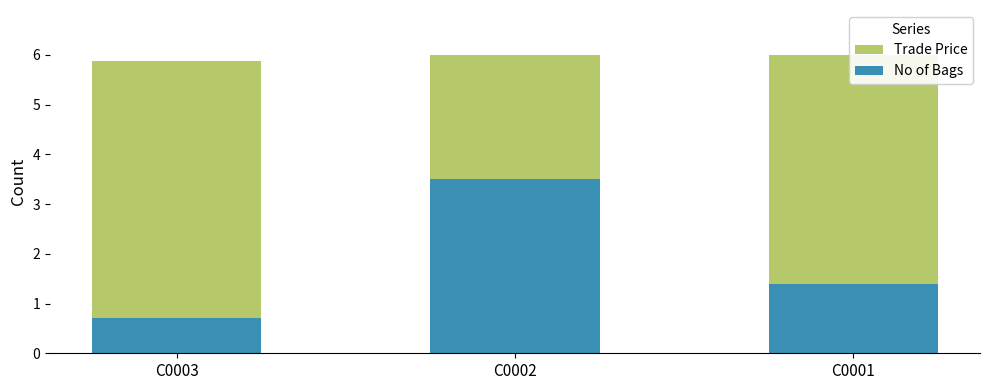

Rank the series by their average value, from lowest to highest.

No of Bags, Trade Price